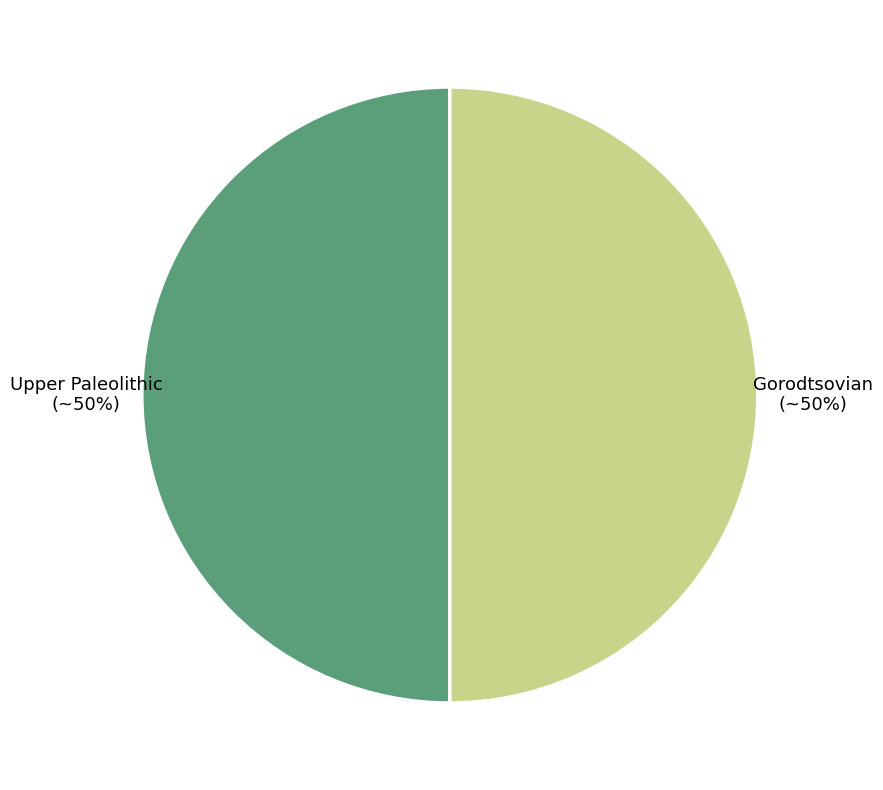

Is it true that Gorodtsovian is 50% of the pie?

True